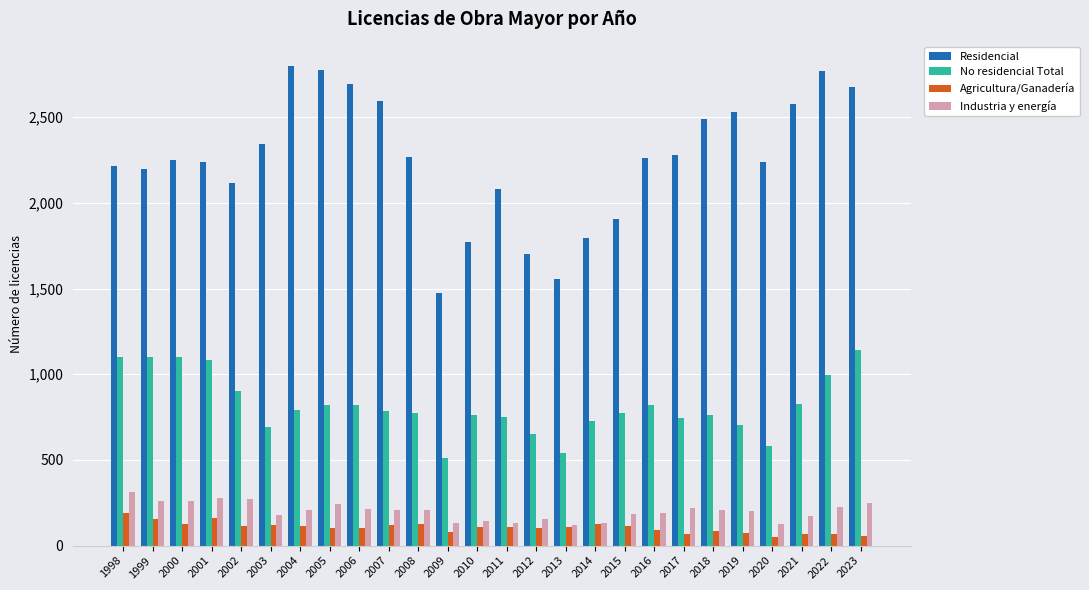

What value does the Residencial series have at 1998, to the nearest 10?

2220